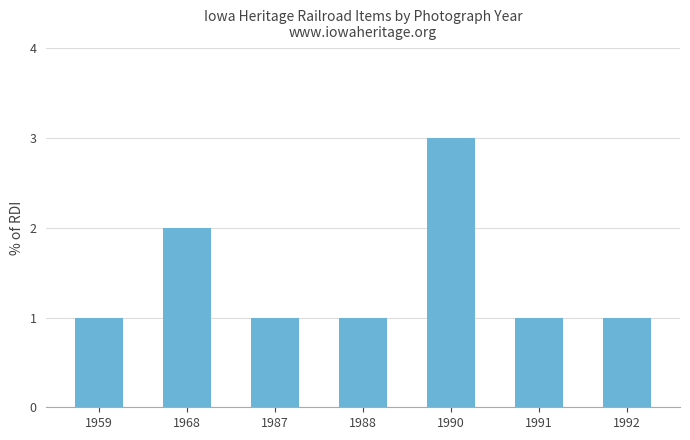

What is the ratio of the value at 1987 to the value at 1992?

1.0